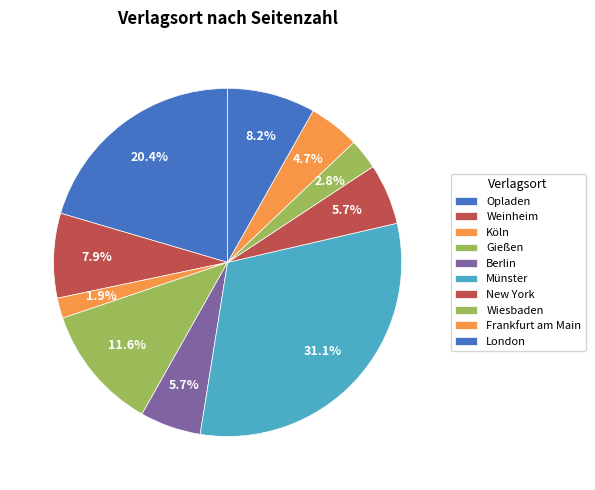

Rank the categories by value from highest to lowest.

Münster, Opladen, Gießen, London, Weinheim, Berlin, New York, Frankfurt am Main, Wiesbaden, Köln